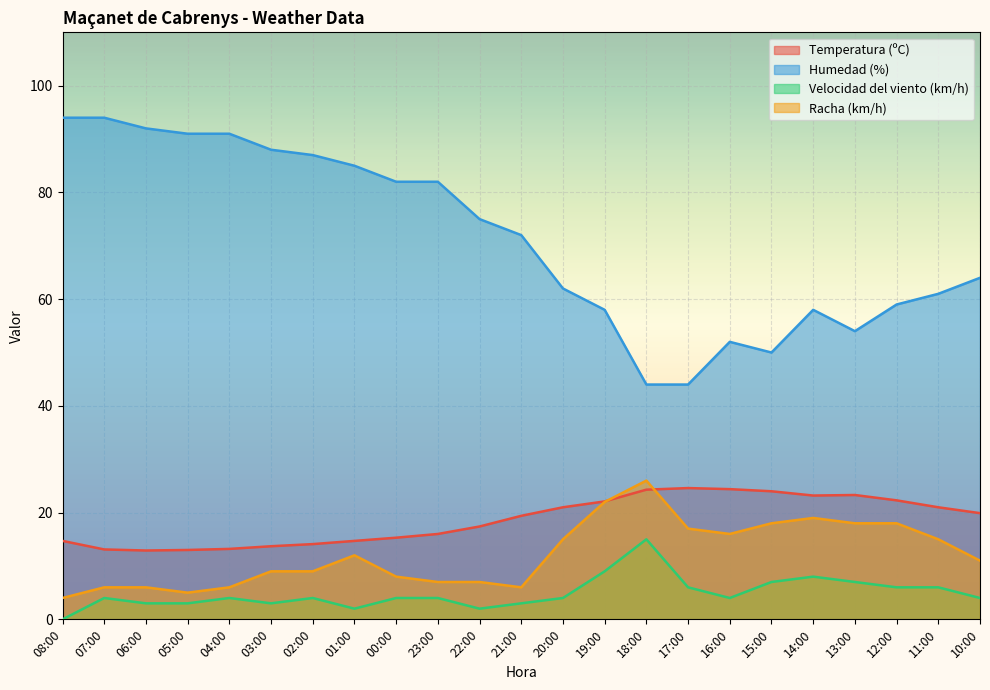

Read the Temperatura (ºC) value at 18:00.

24.3